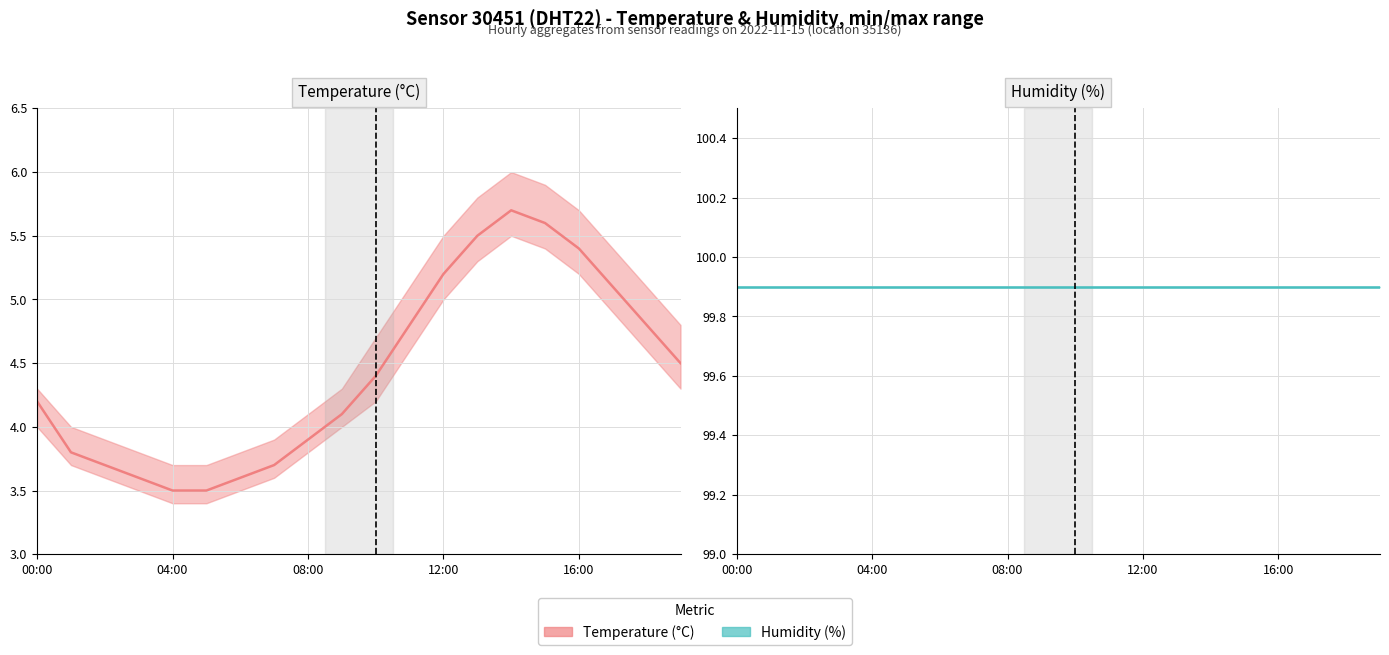

How many interior local peaks does the Temperature (°C) series have?

1